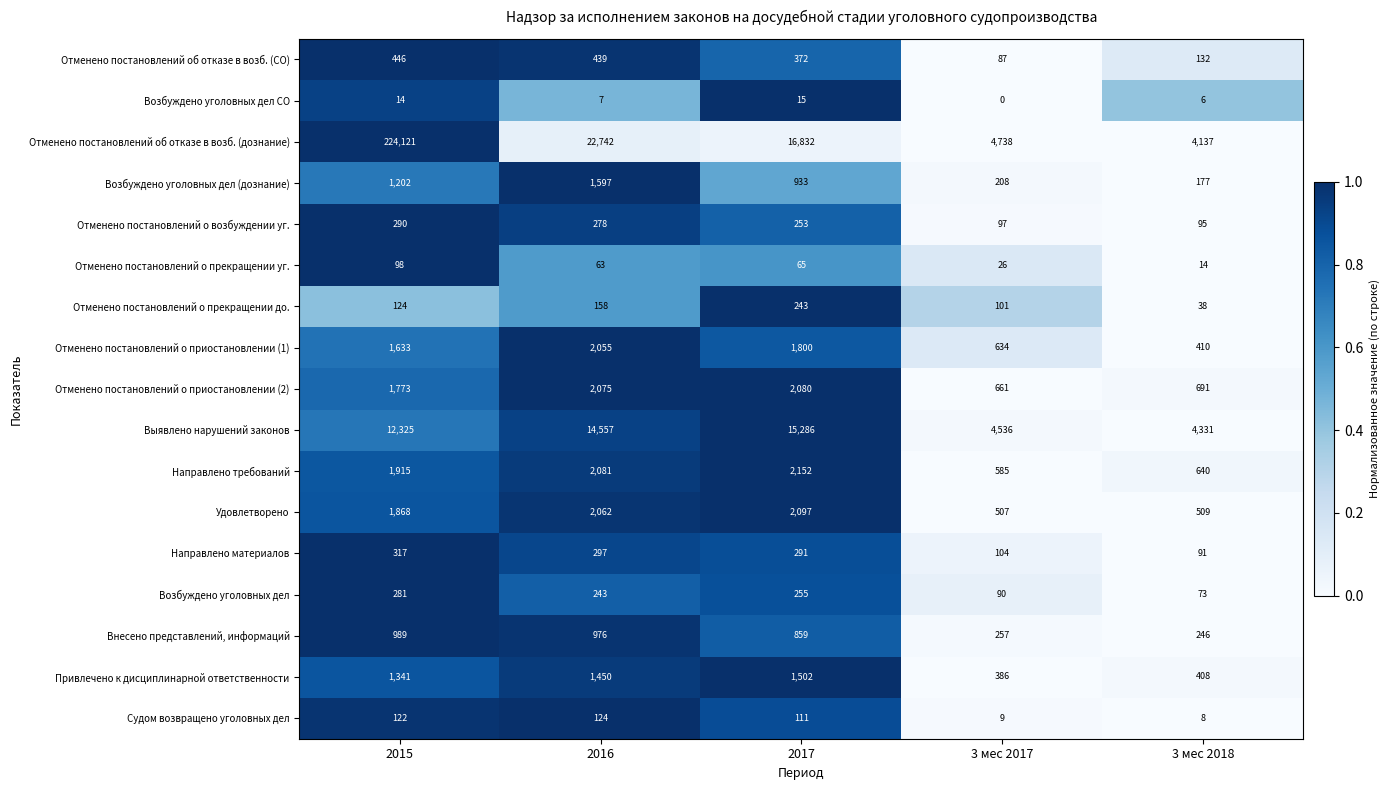

Count the Отменено постановлений о приостановлении (1) values in the range 634 to 1800.

3